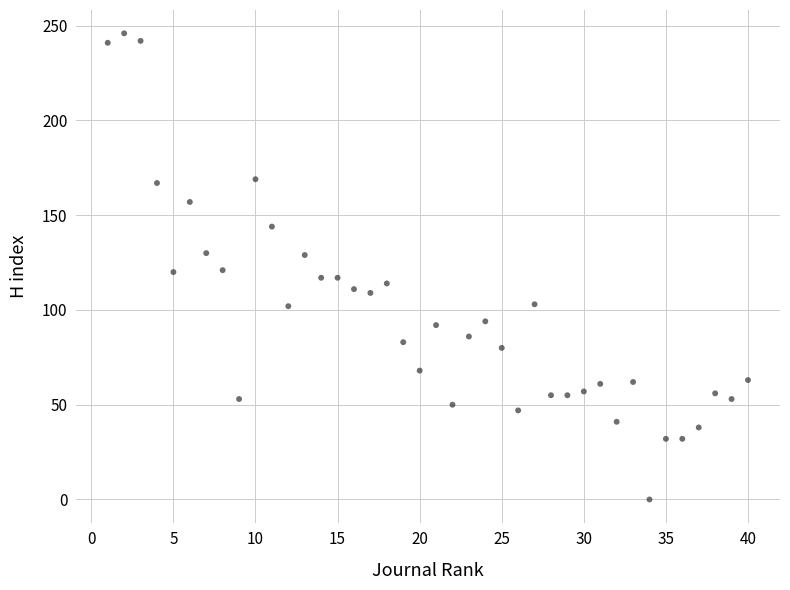

Count the number of points in this scatter plot.

40